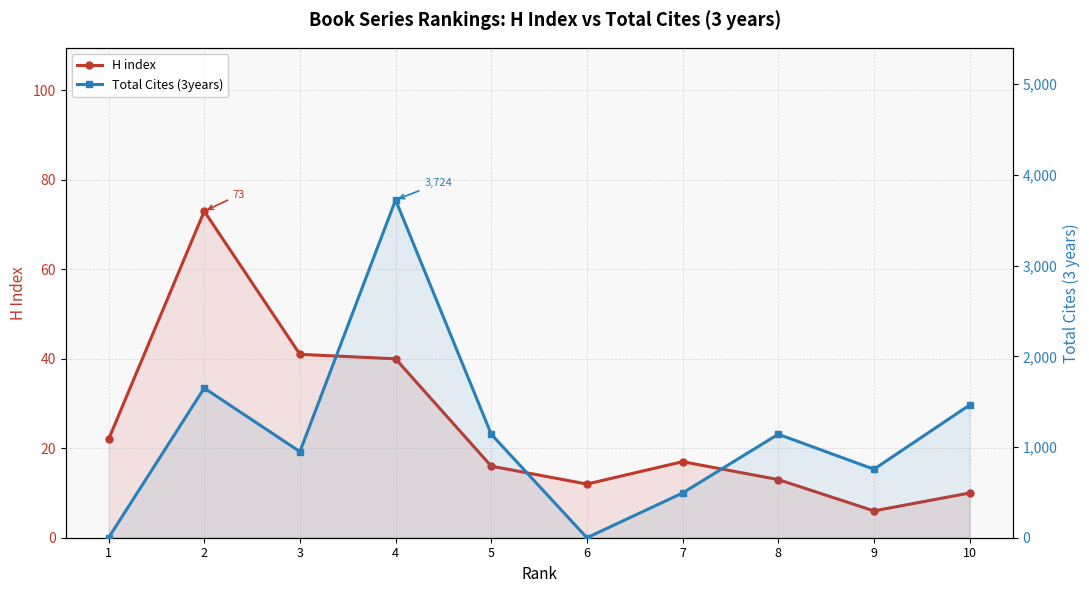

Which series has the largest range (max minus min)?

Total Cites (3years)